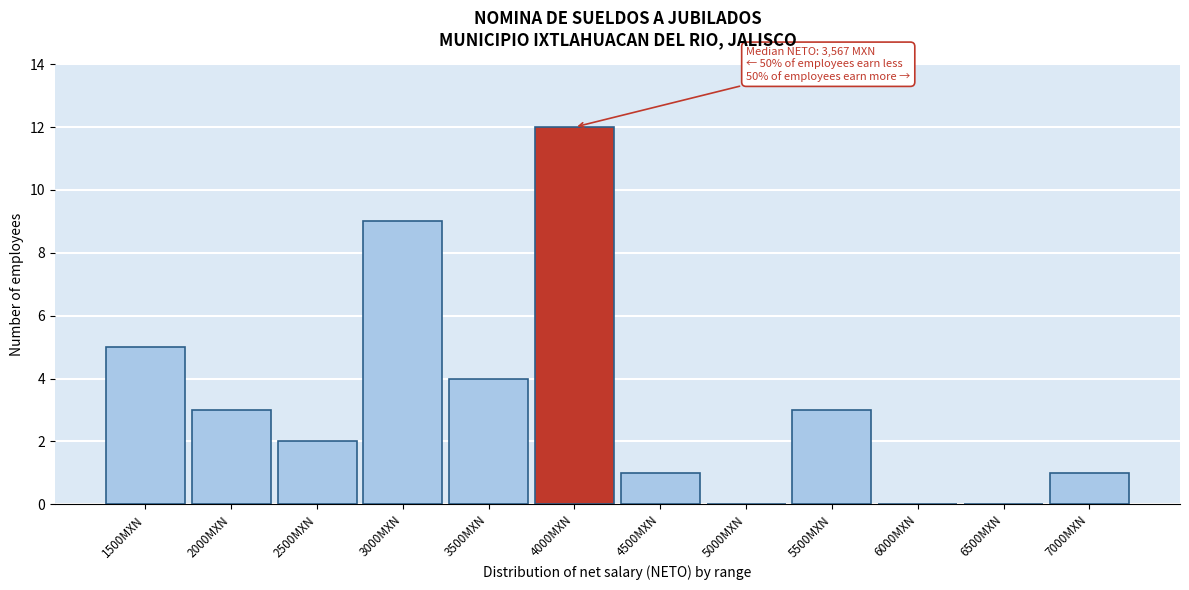

Reading right to left, extract all data points from this chart.

7000MXN=1	6500MXN=0	6000MXN=0	5500MXN=3	5000MXN=0	4500MXN=1	4000MXN=12	3500MXN=4	3000MXN=9	2500MXN=2	2000MXN=3	1500MXN=5